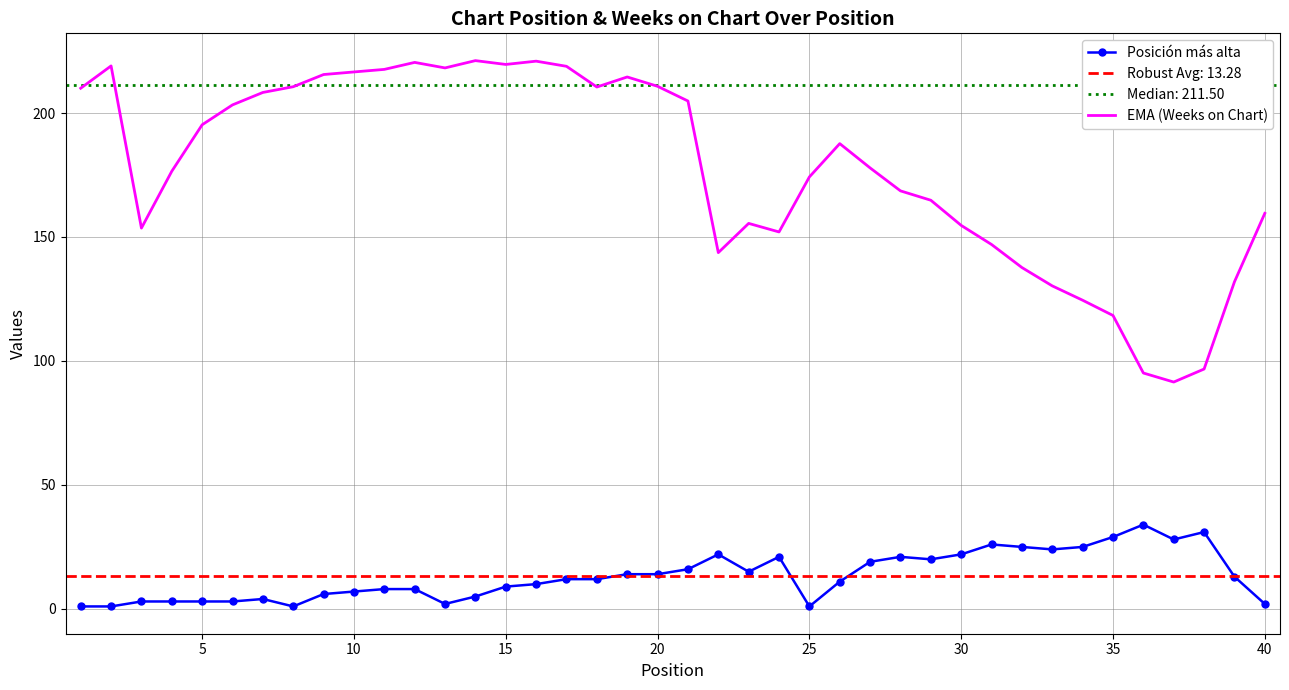

True or false: EMA (Weeks on Chart) and Posición más alta cross at least once.

False